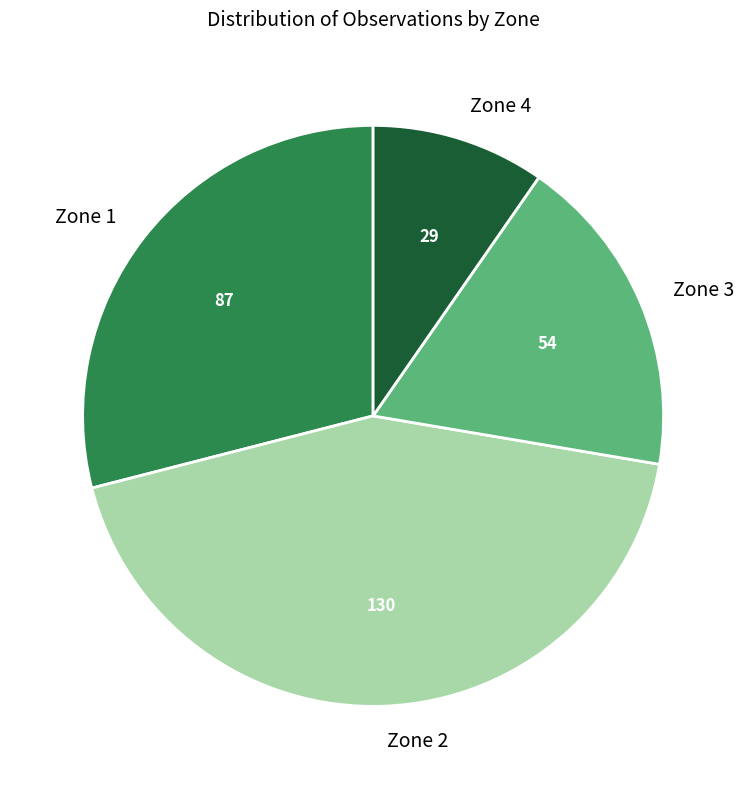

Approximately how many times larger is the value at Zone 2 compared to Zone 3?

2.4